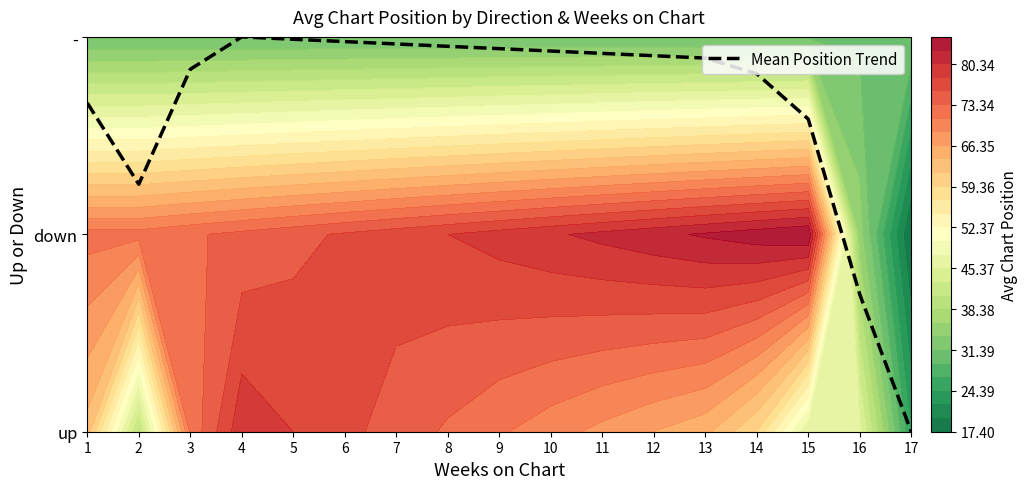

Reading left to right, list all the values displayed in this chart.

1.7	1.3	1.8	2.0	2.0	2.0	2.0	2.0	1.9	1.9	1.9	1.9	1.9	1.8	1.6	0.7	0.0